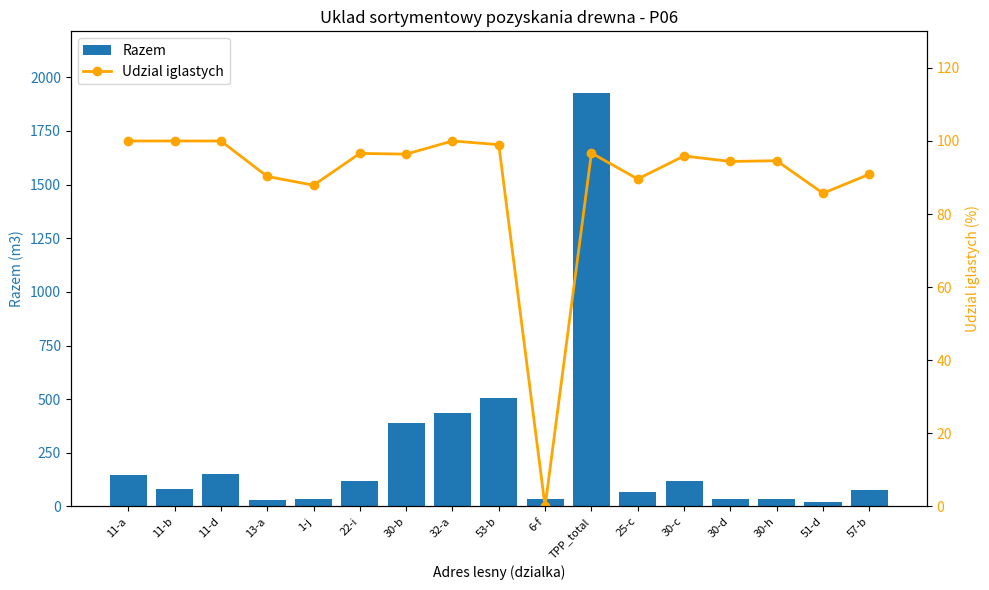

Which series has the largest range (max minus min)?

Razem